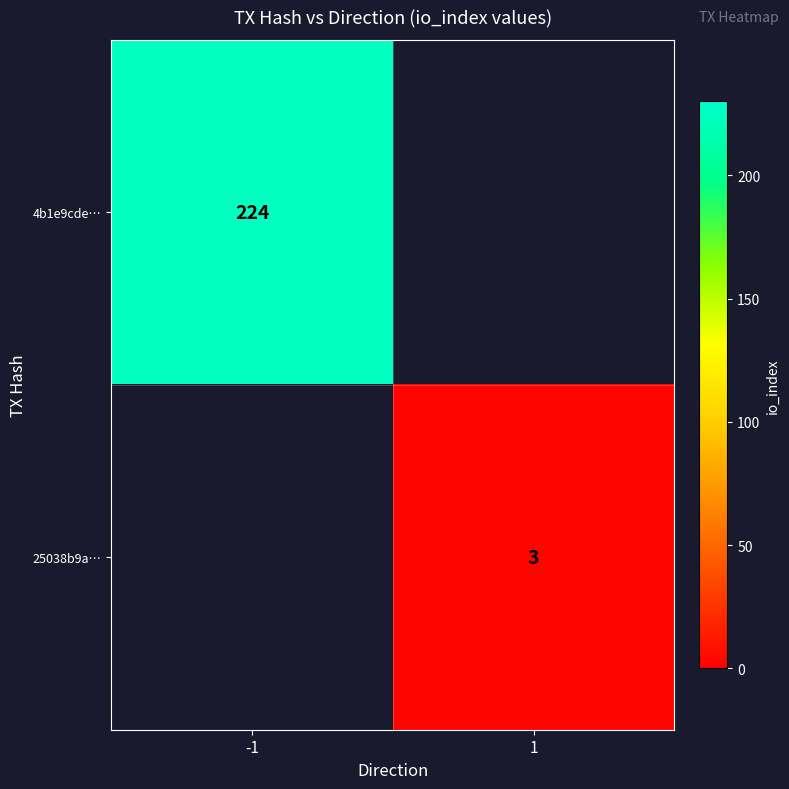

Is it true that 4b1e9cde… equals 224 at -1?

True